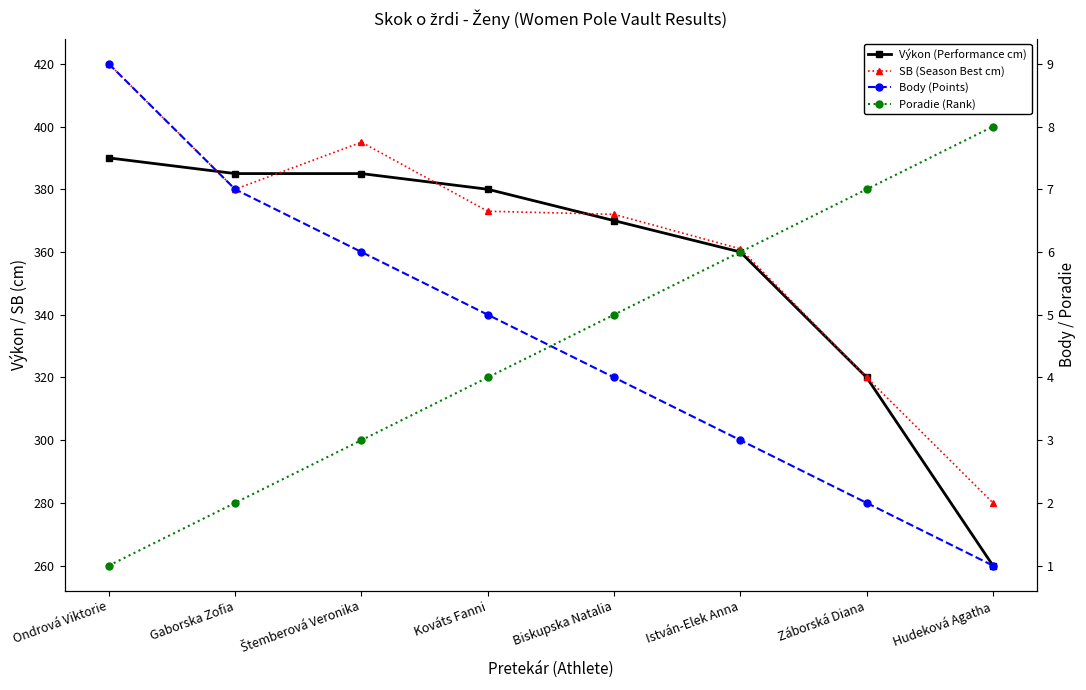

True or false: SB (Season Best cm) and Body (Points) intersect in this chart.

False